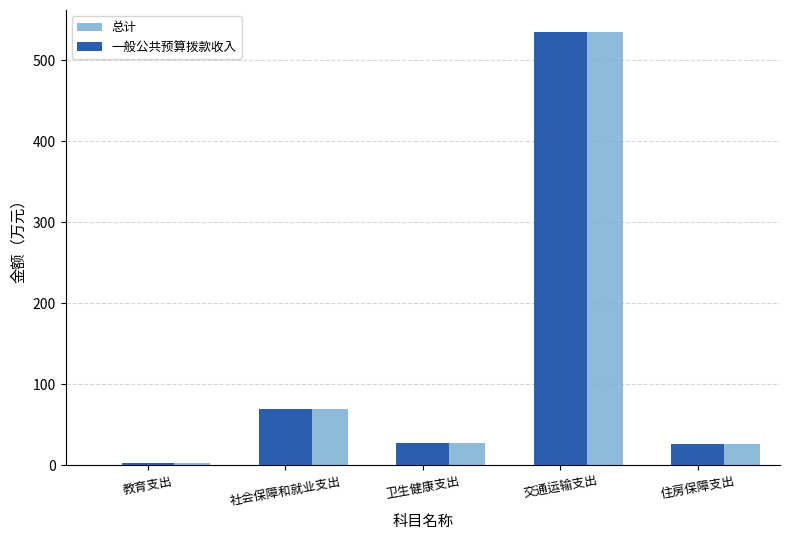

At which category is the sum across all series the highest?

交通运输支出